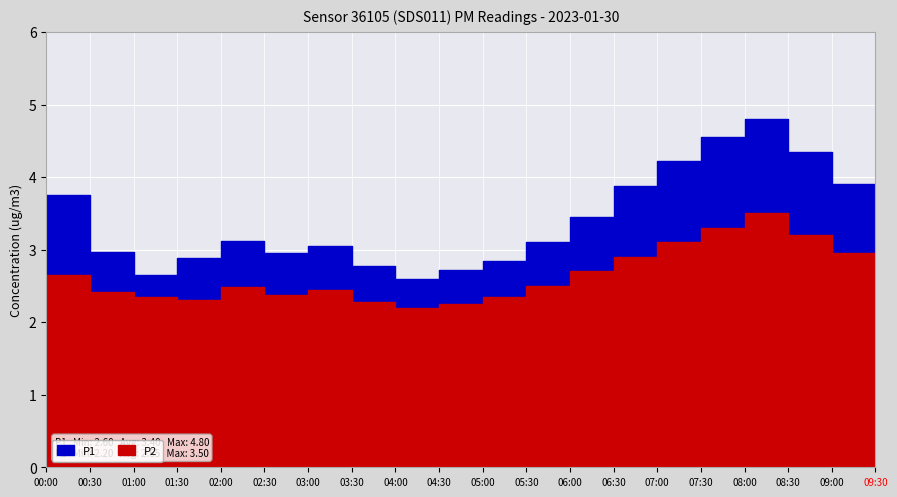

True or false: P2 and P1 intersect in this chart.

False